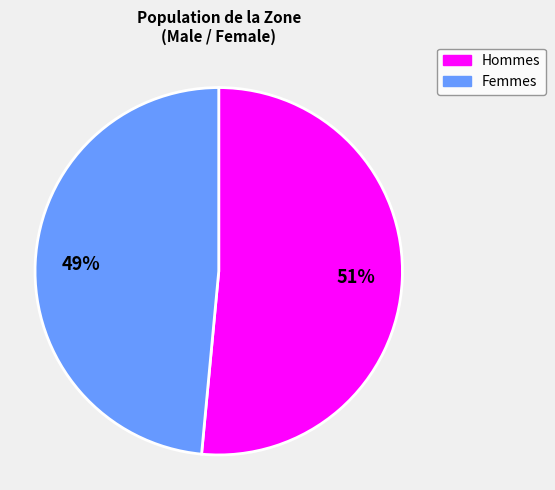

To the nearest percent, what is the average slice percentage?

50%